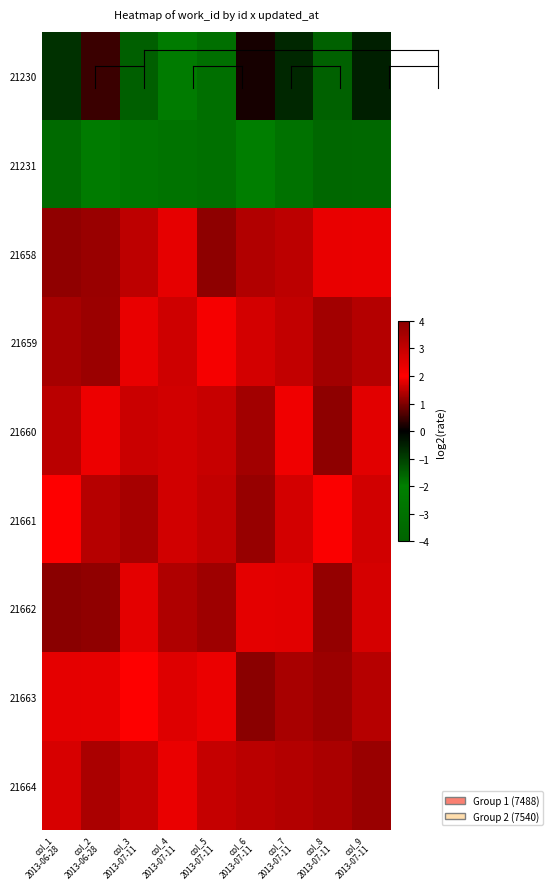

What is the difference between the highest and lowest values at col_5
2013-07-11?

7.0